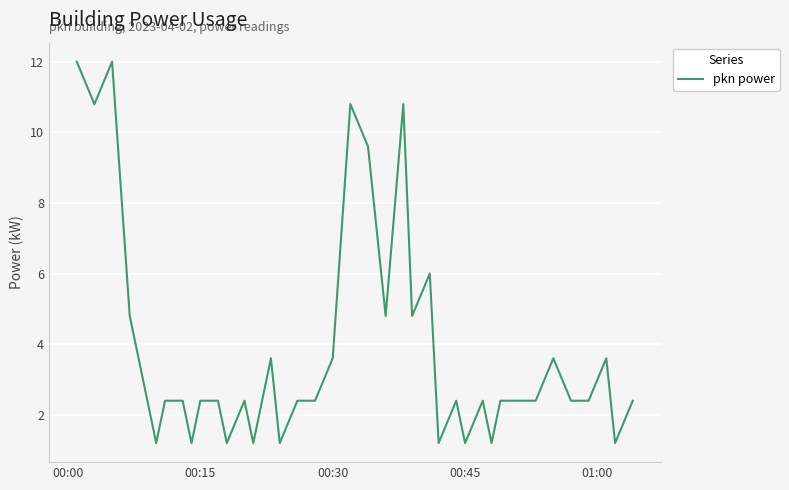

What is the average value?

3.9